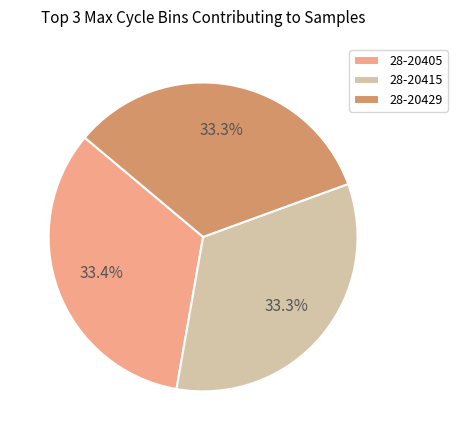

What is the ratio of the value at 28-20415 to the value at 28-20429?

1.0